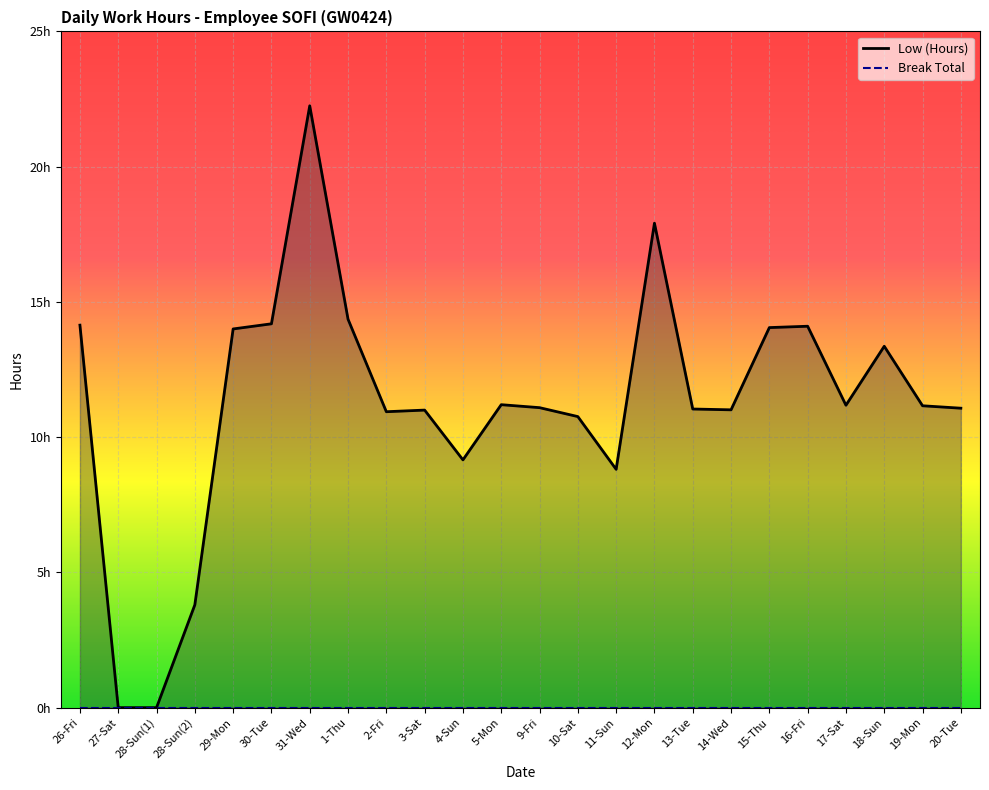

Which category has the lowest value across all series?

27-Sat